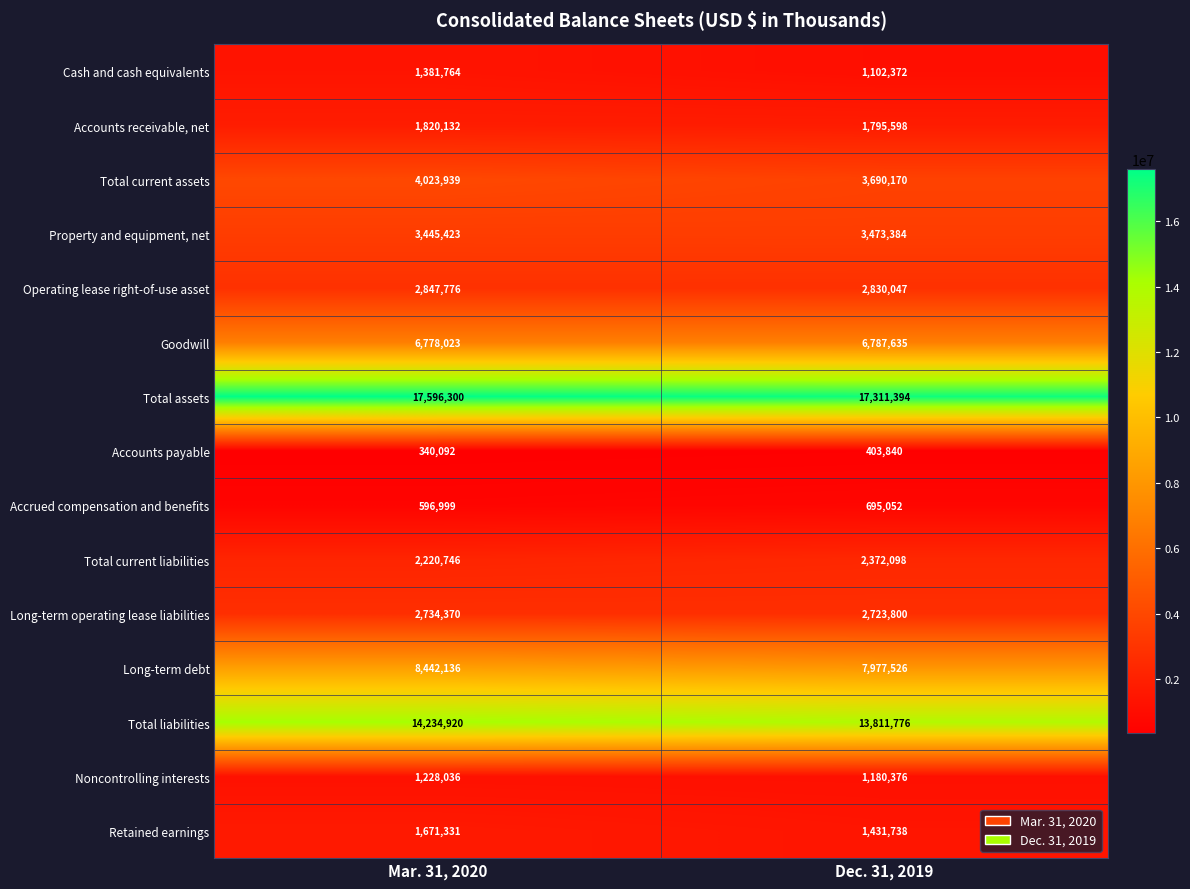

What is the difference between the maximum and minimum values in the Noncontrolling interests series?

47660